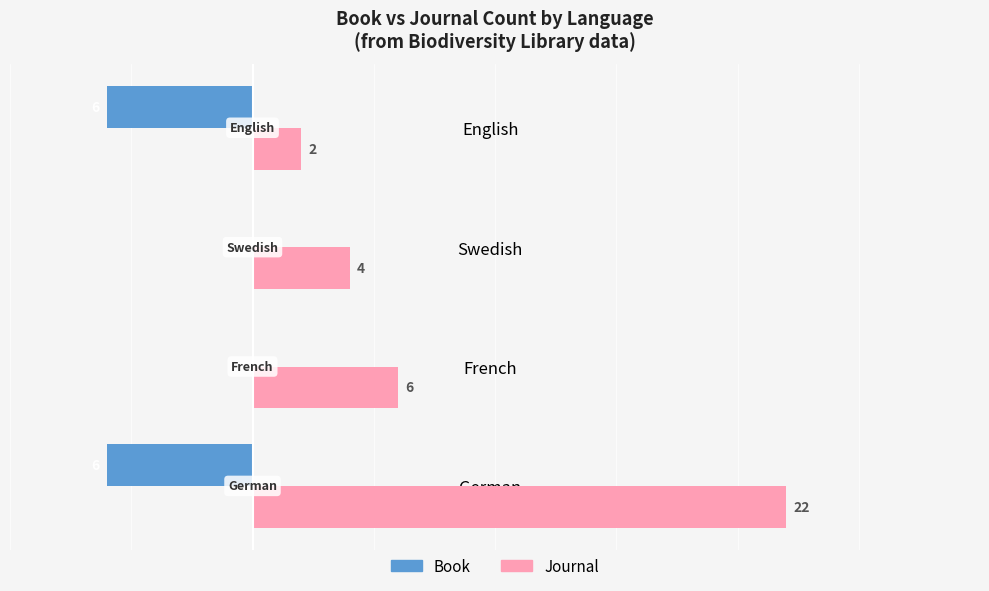

At which label is Book closest to -3?

German